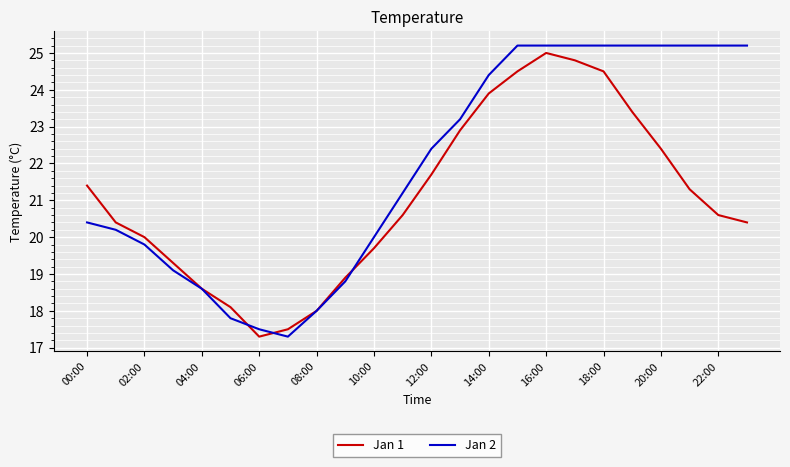

Which series has the largest range (max minus min)?

Jan 2